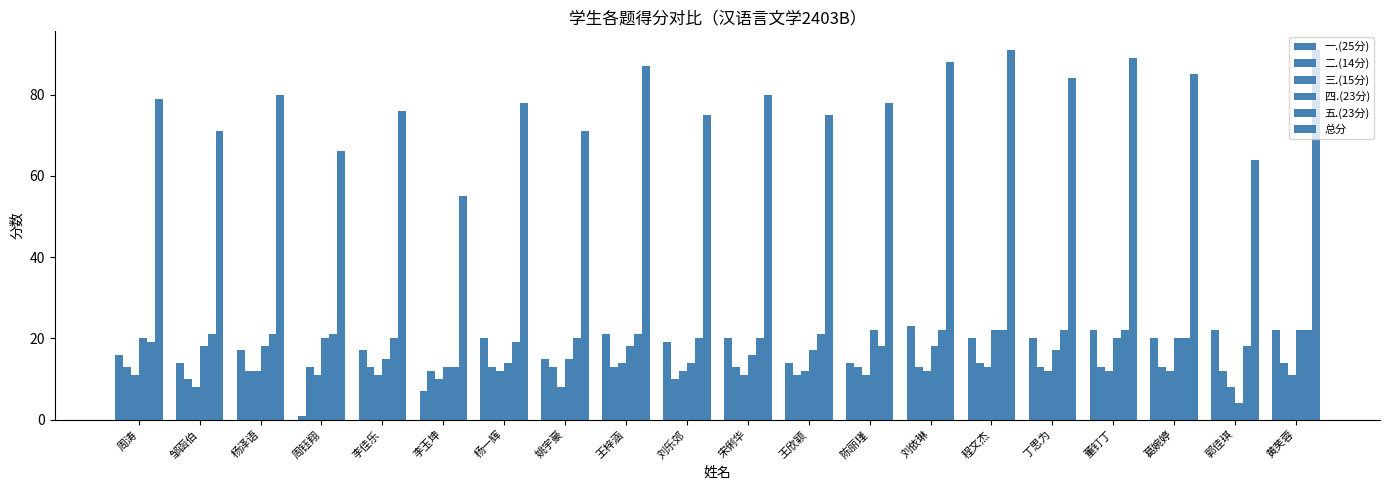

Count the number of data series in this chart.

6